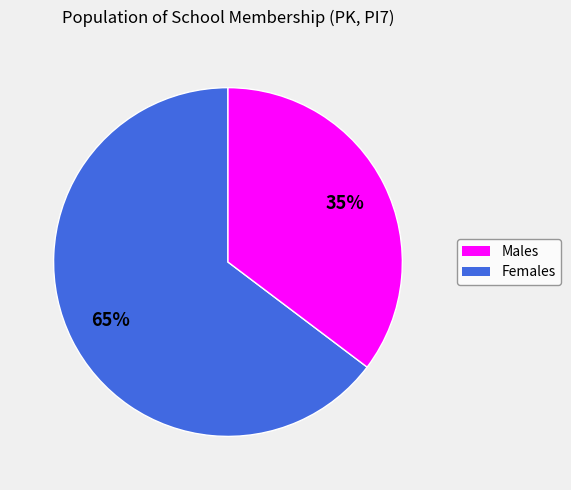

Rank the categories by value from highest to lowest.

Males, Females